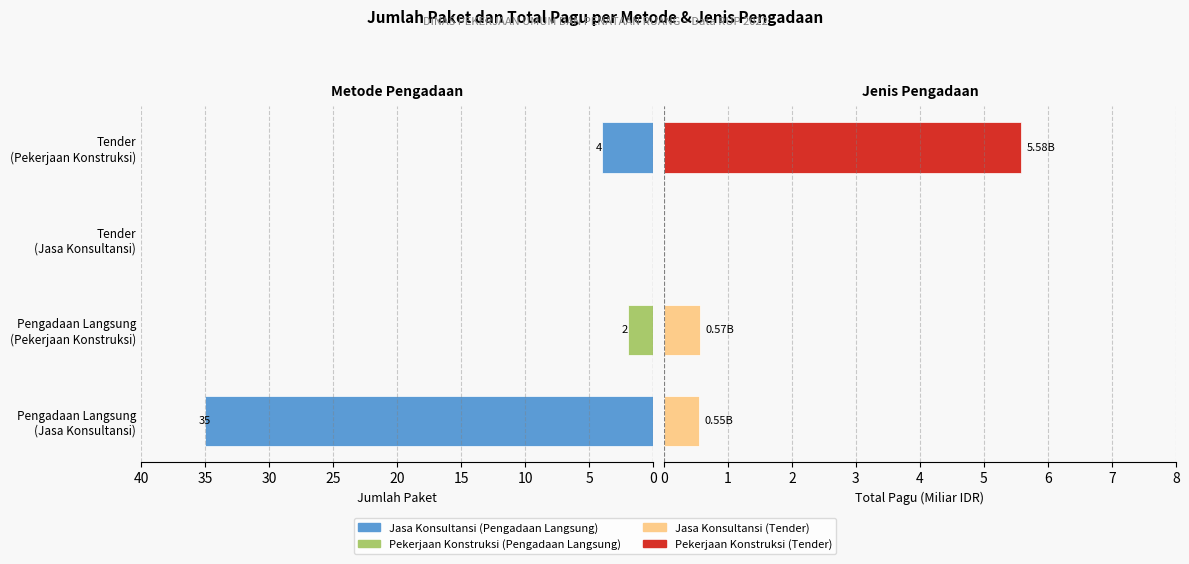

At how many categories does at least one series exceed 10?

1